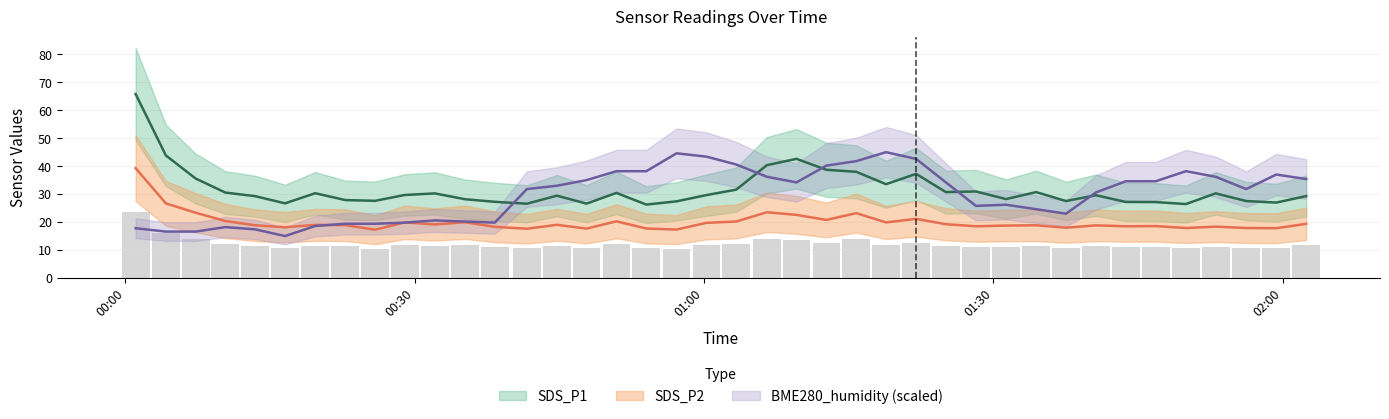

Reading left to right, transcribe all the data shown in this chart.

SDS_P1: 2021/01/09 00:01:05=65.8	2021/01/09 00:04:13=43.8	2021/01/09 00:07:18=35.6	2021/01/09 00:10:23=30.6	2021/01/09 00:13:28=29.3	2021/01/09 00:16:34=26.7	2021/01/09 00:19:42=30.3	2021/01/09 00:22:49=27.9	2021/01/09 00:25:54=27.6	2021/01/09 00:29:00=29.7	2021/01/09 00:32:06=30.2	2021/01/09 00:35:14=28.2	2021/01/09 00:38:19=27.2	2021/01/09 00:41:38=26.6	2021/01/09 00:44:45=29.4	2021/01/09 00:47:49=26.6	2021/01/09 00:50:55=30.4	2021/01/09 00:54:01=26.2	2021/01/09 00:57:09=27.4	2021/01/09 01:00:15=29.6	2021/01/09 01:03:20=31.6	2021/01/09 01:06:31=40.4	2021/01/09 01:09:35=42.6	2021/01/09 01:12:41=38.7	2021/01/09 01:15:47=38.0	2021/01/09 01:18:52=33.5	2021/01/09 01:21:59=37.2	2021/01/09 01:25:04=30.7	2021/01/09 01:28:11=30.9	2021/01/09 01:31:18=28.2	2021/01/09 01:34:26=30.7	2021/01/09 01:37:31=27.5	2021/01/09 01:40:37=29.6	2021/01/09 01:43:43=27.2	2021/01/09 01:46:49=27.1	2021/01/09 01:49:57=26.4	2021/01/09 01:53:02=30.3	2021/01/09 01:56:12=27.5	2021/01/09 01:59:19=27.0	2021/01/09 02:02:25=29.3
SDS_P2: 2021/01/09 00:01:05=39.3	2021/01/09 00:04:13=26.7	2021/01/09 00:07:18=23.4	2021/01/09 00:10:23=20.4	2021/01/09 00:13:28=18.9	2021/01/09 00:16:34=18.1	2021/01/09 00:19:42=19.0	2021/01/09 00:22:49=18.9	2021/01/09 00:25:54=17.3	2021/01/09 00:29:00=19.9	2021/01/09 00:32:06=19.1	2021/01/09 00:35:14=19.9	2021/01/09 00:38:19=18.3	2021/01/09 00:41:38=17.6	2021/01/09 00:44:45=19.0	2021/01/09 00:47:49=17.7	2021/01/09 00:50:55=20.3	2021/01/09 00:54:01=17.7	2021/01/09 00:57:09=17.3	2021/01/09 01:00:15=19.7	2021/01/09 01:03:20=20.2	2021/01/09 01:06:31=23.5	2021/01/09 01:09:35=22.6	2021/01/09 01:12:41=20.8	2021/01/09 01:15:47=23.2	2021/01/09 01:18:52=19.9	2021/01/09 01:21:59=21.1	2021/01/09 01:25:04=19.2	2021/01/09 01:28:11=18.5	2021/01/09 01:31:18=18.8	2021/01/09 01:34:26=18.9	2021/01/09 01:37:31=18.0	2021/01/09 01:40:37=18.8	2021/01/09 01:43:43=18.5	2021/01/09 01:46:49=18.6	2021/01/09 01:49:57=17.9	2021/01/09 01:53:02=18.4	2021/01/09 01:56:12=17.9	2021/01/09 01:59:19=17.8	2021/01/09 02:02:25=19.4
BME280_humidity: 2021/01/09 00:01:05=17.8	2021/01/09 00:04:13=16.6	2021/01/09 00:07:18=16.6	2021/01/09 00:10:23=18.2	2021/01/09 00:13:28=17.4	2021/01/09 00:16:34=15.0	2021/01/09 00:19:42=18.6	2021/01/09 00:22:49=19.4	2021/01/09 00:25:54=19.4	2021/01/09 00:29:00=19.8	2021/01/09 00:32:06=20.6	2021/01/09 00:35:14=20.2	2021/01/09 00:38:19=19.8	2021/01/09 00:41:38=31.8	2021/01/09 00:44:45=33.0	2021/01/09 00:47:49=35.0	2021/01/09 00:50:55=38.2	2021/01/09 00:54:01=38.2	2021/01/09 00:57:09=44.6	2021/01/09 01:00:15=43.4	2021/01/09 01:03:20=40.6	2021/01/09 01:06:31=36.2	2021/01/09 01:09:35=34.2	2021/01/09 01:12:41=40.2	2021/01/09 01:15:47=41.8	2021/01/09 01:18:52=45.0	2021/01/09 01:21:59=42.6	2021/01/09 01:25:04=34.2	2021/01/09 01:28:11=25.8	2021/01/09 01:31:18=26.2	2021/01/09 01:34:26=24.6	2021/01/09 01:37:31=23.0	2021/01/09 01:40:37=30.6	2021/01/09 01:43:43=34.6	2021/01/09 01:46:49=34.6	2021/01/09 01:49:57=38.2	2021/01/09 01:53:02=36.2	2021/01/09 01:56:12=31.8	2021/01/09 01:59:19=37.0	2021/01/09 02:02:25=35.4